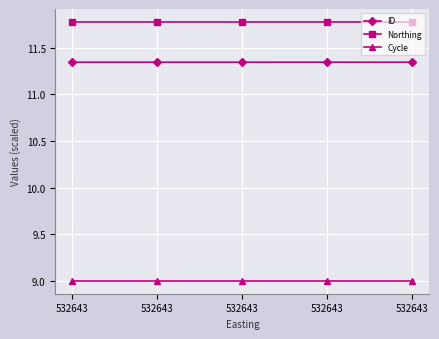

True or false: Cycle has more than 2 points higher than both neighbors.

False